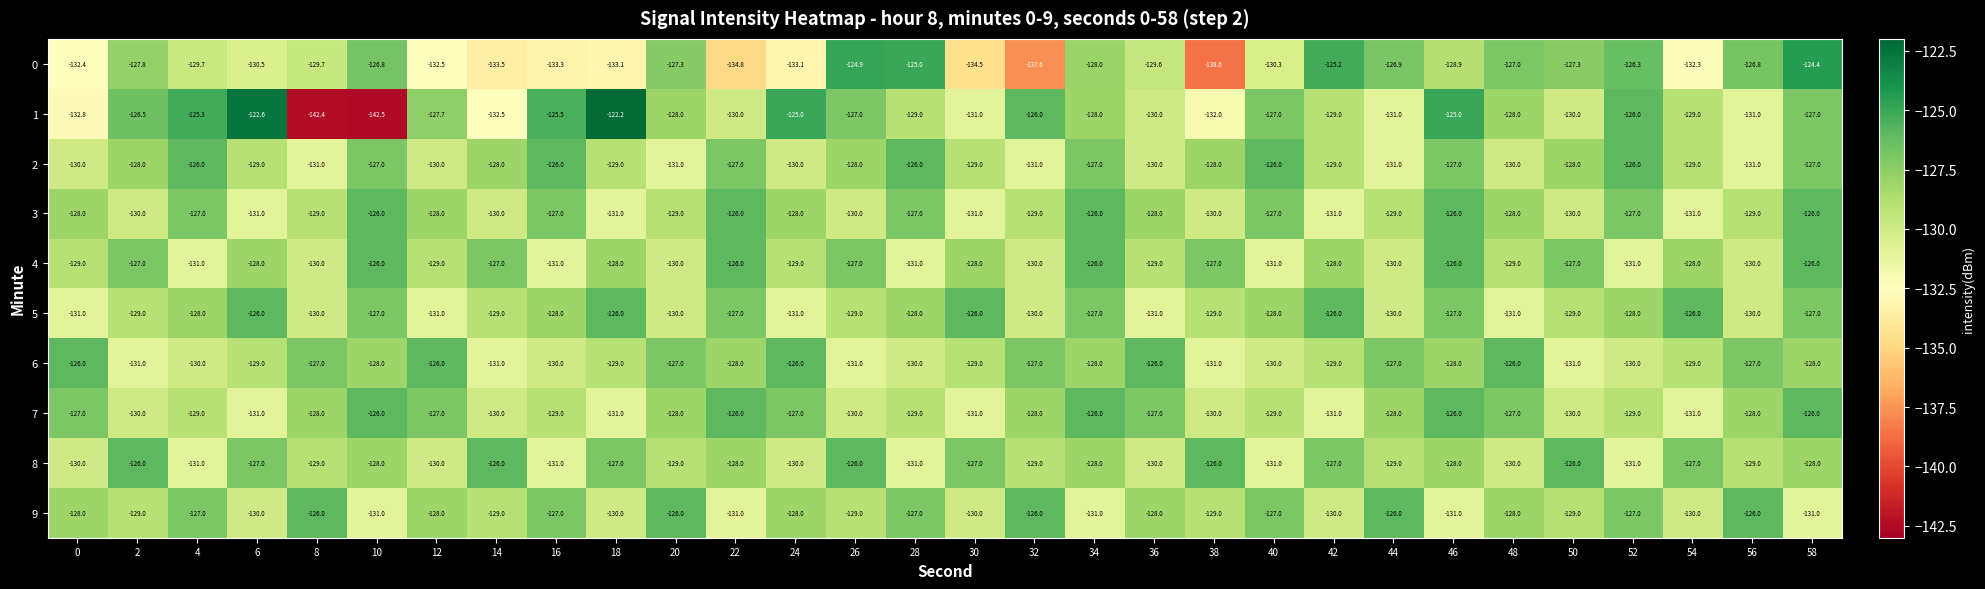

Is it true that 0 equals -137.6 at 32?

True